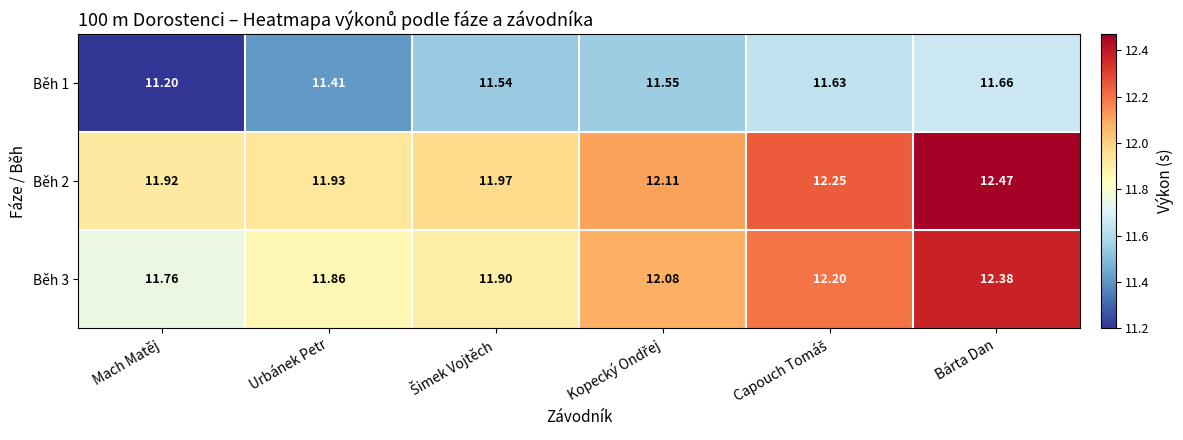

How many distinct data groups are displayed?

3